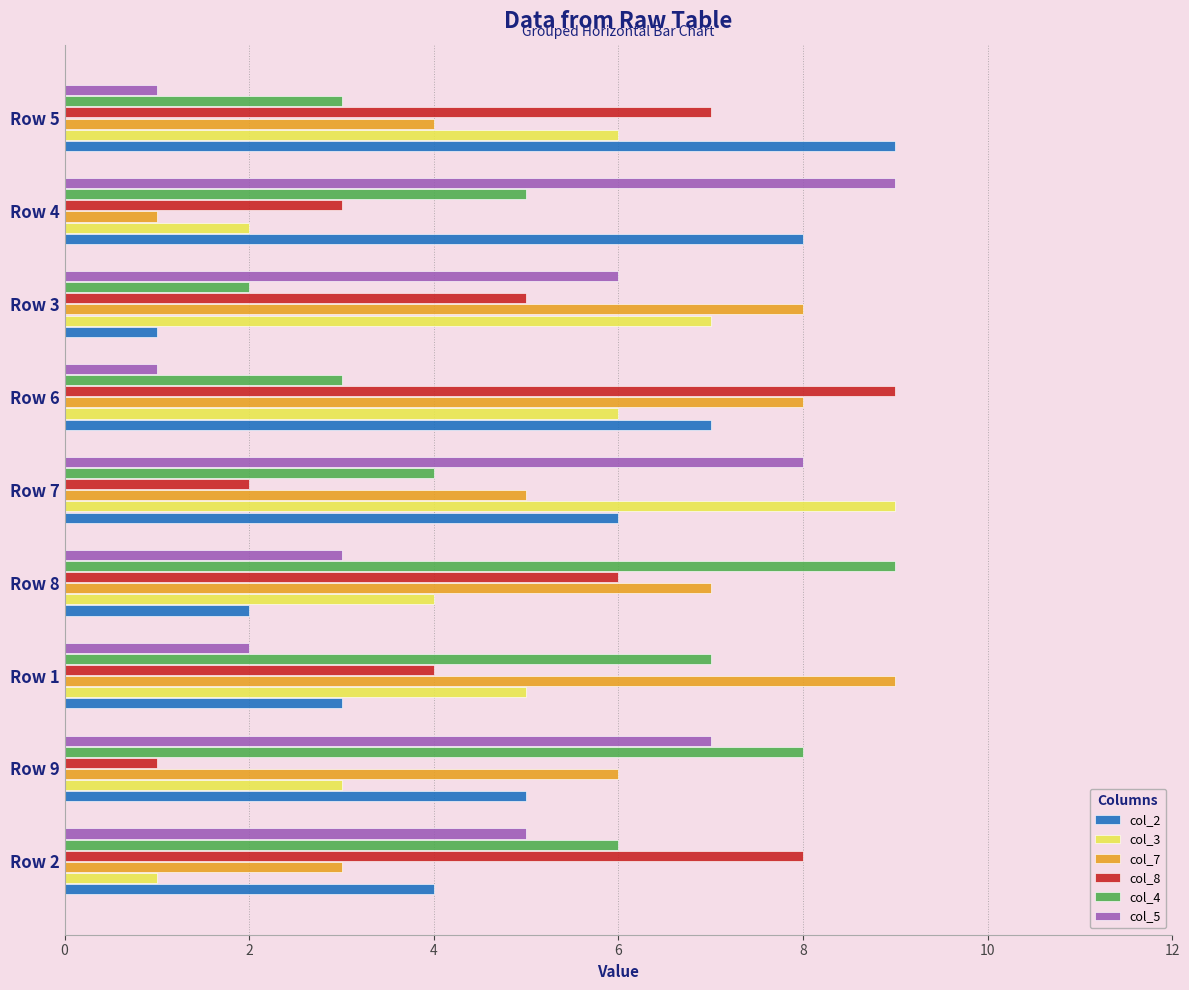

The value of col_3 at Row 6 is 8. True or false?

False